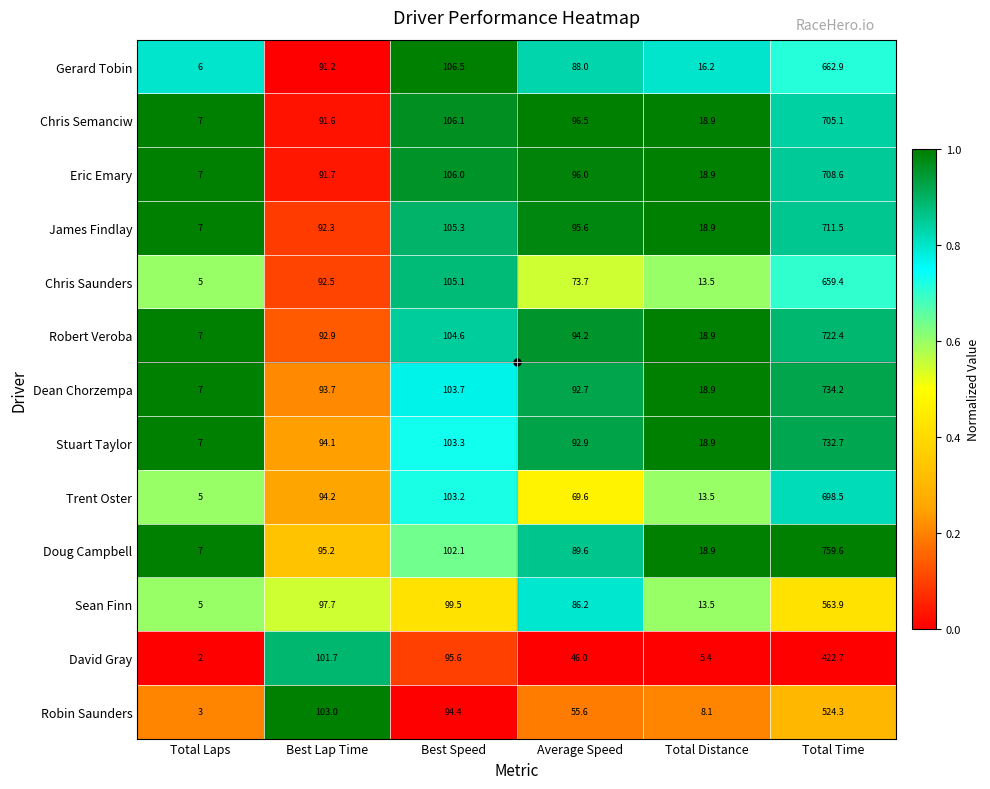

What is the average value of the Robert Veroba series?

173.3